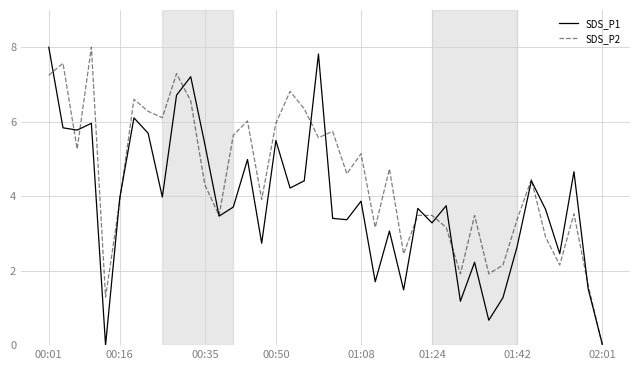

Rank the series by their average value, from lowest to highest.

SDS_P1, SDS_P2